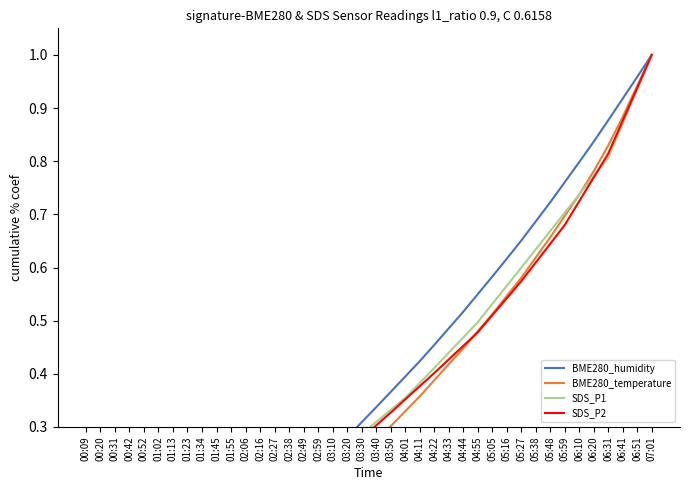

What is the difference between the SDS_P2 values at 06:10 and 02:16?

0.6